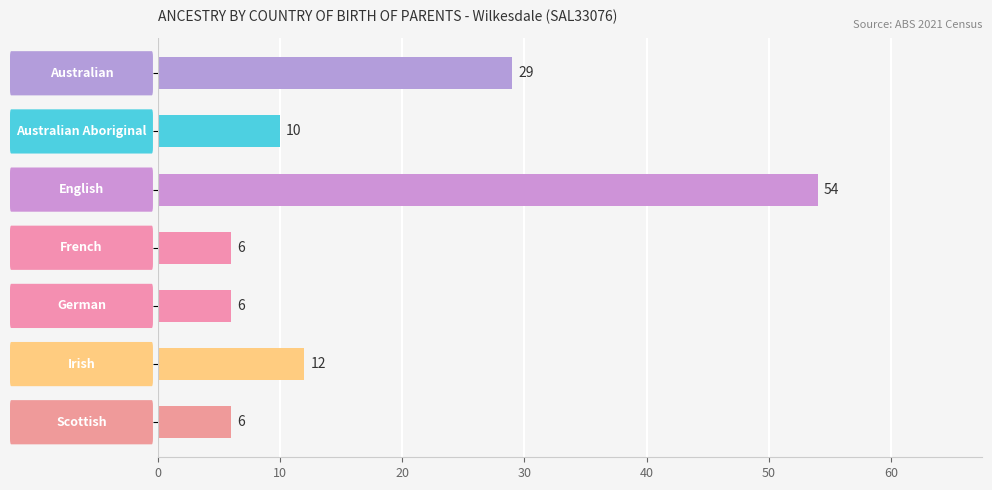

The value at Australian is 29. True or false?

True